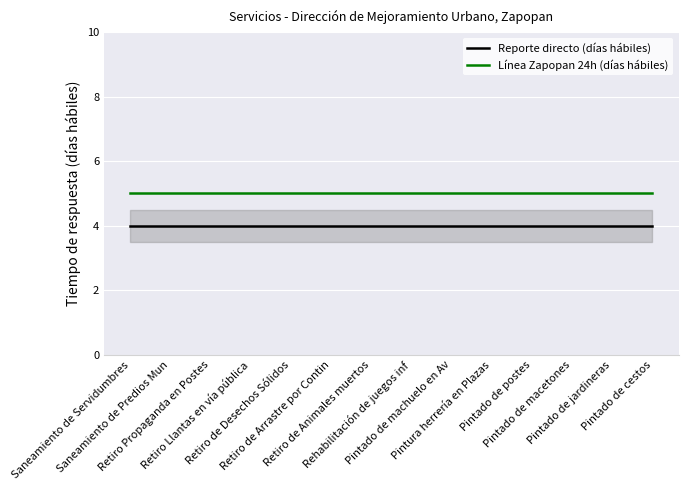

What is the maximum value for Reporte directo (días hábiles)?

4